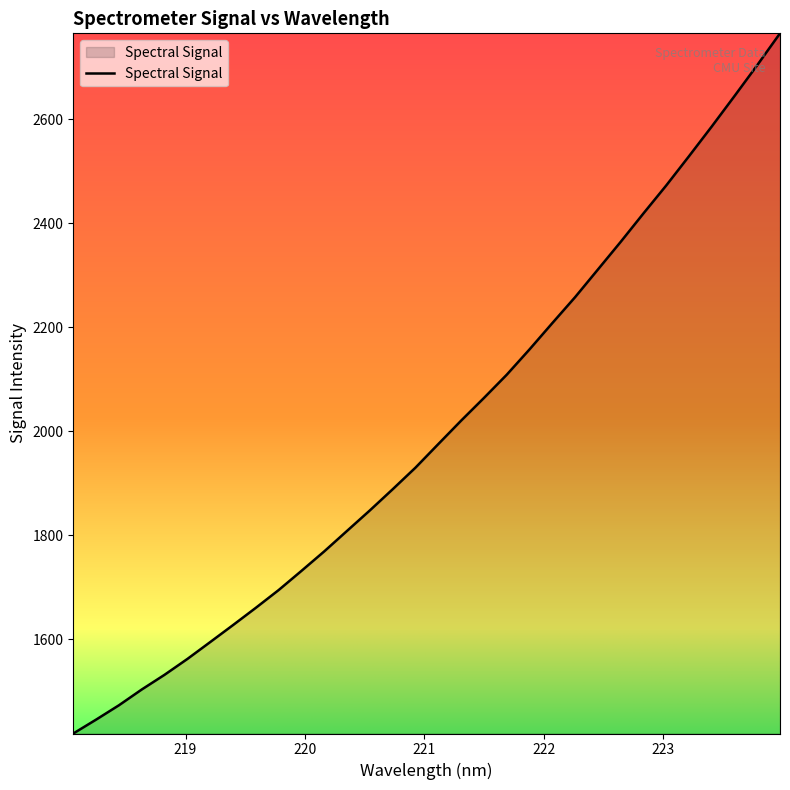

What is the minimum value shown in the chart?

1419.2